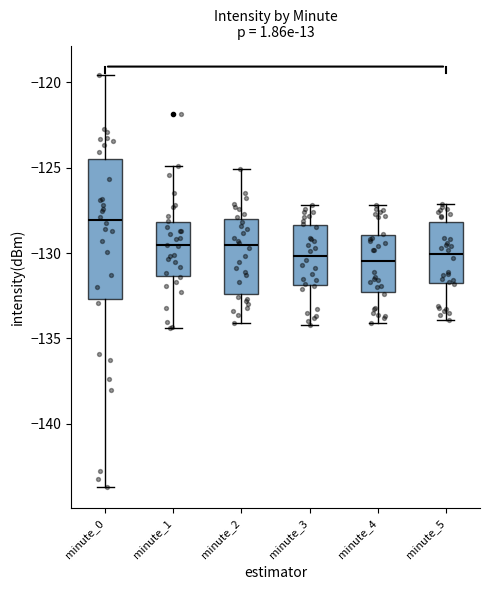

Which box is the tallest, from its lower edge to its upper edge?

minute_0